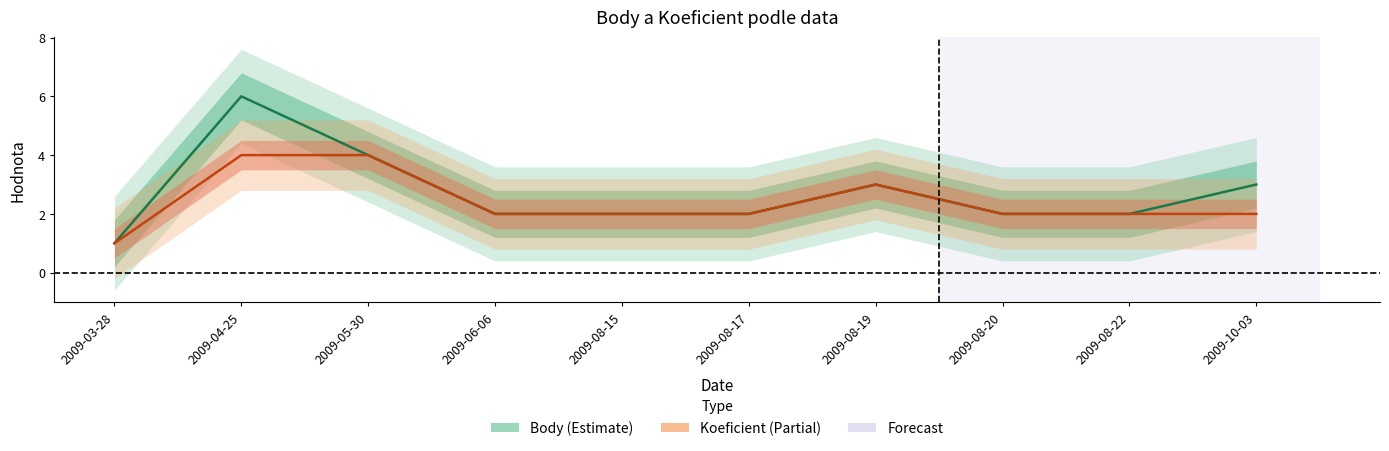

What is the label of the 7th point from the left?

2009-08-19